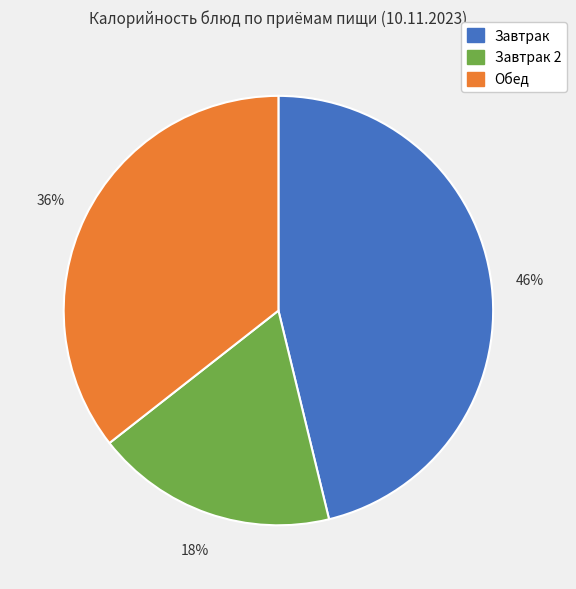

Is there any slice that represents more than half of the pie?

No